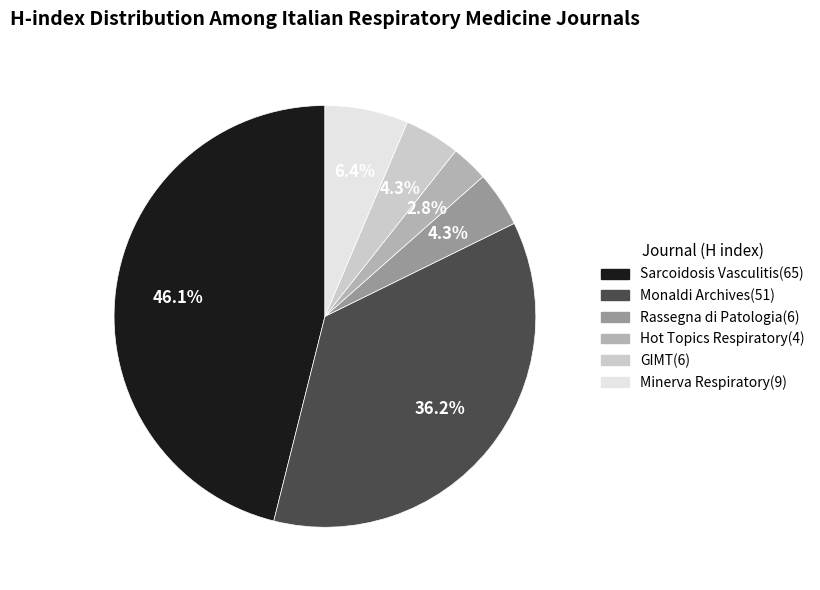

Does any single category account for the majority?

No